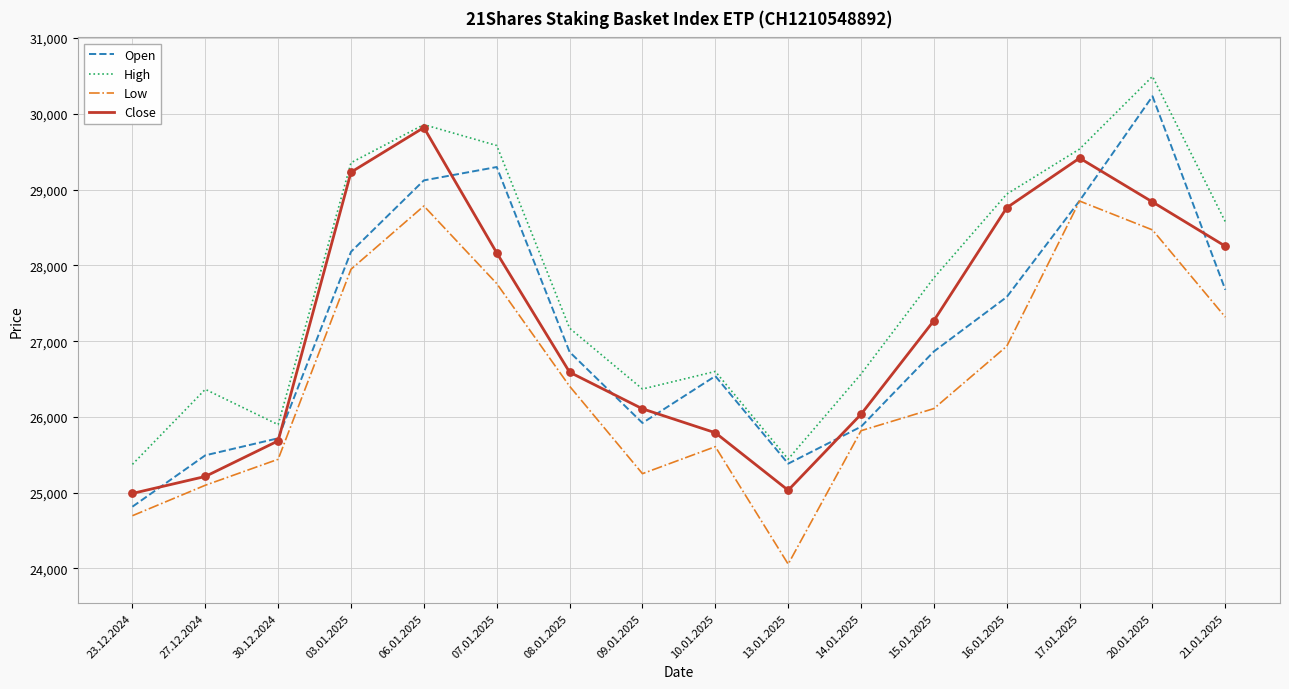

Which series changed the most between 27.12.2024 and 13.01.2025?

Low